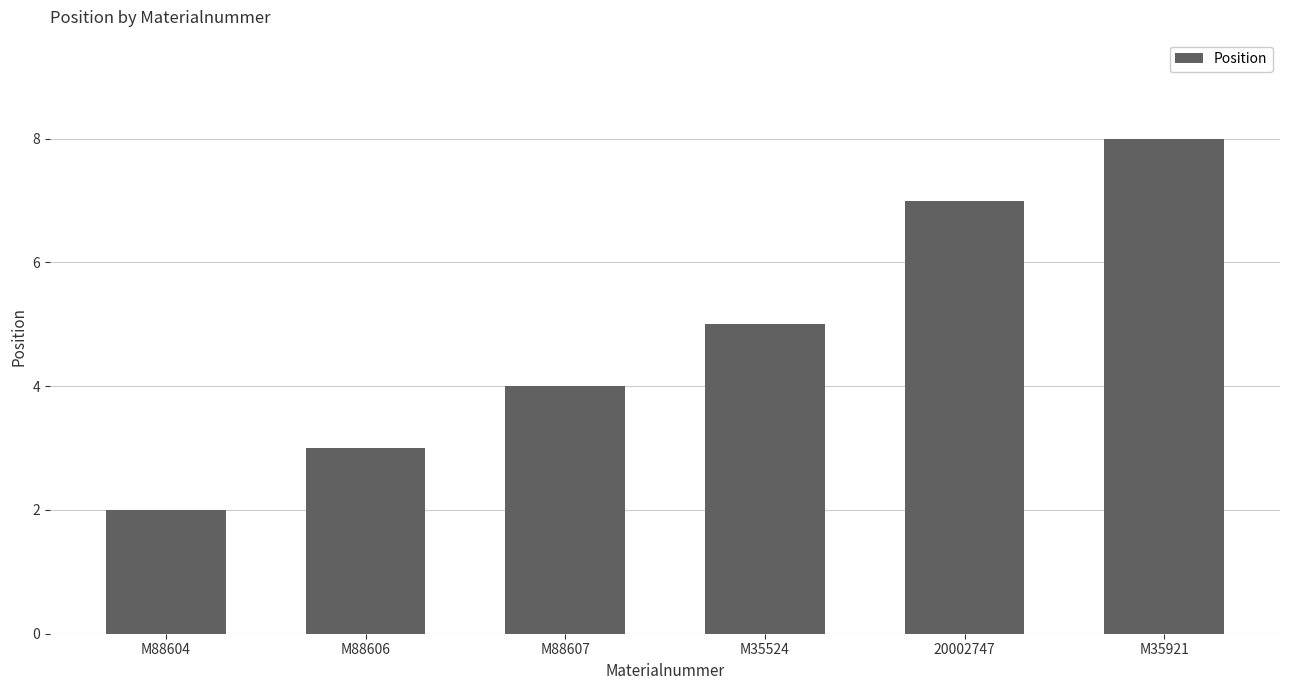

Are the bars horizontal?

No